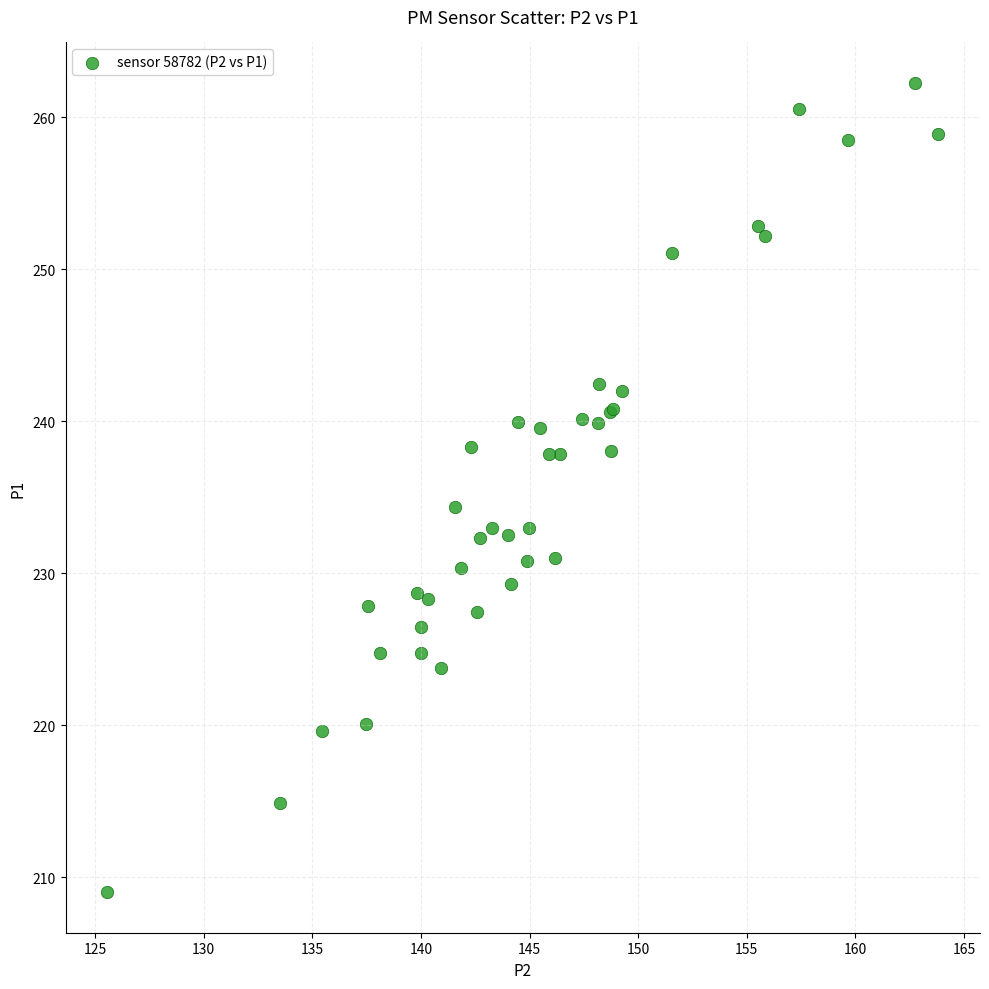

What Y value in the scatter plot is closest to 235?

234.3